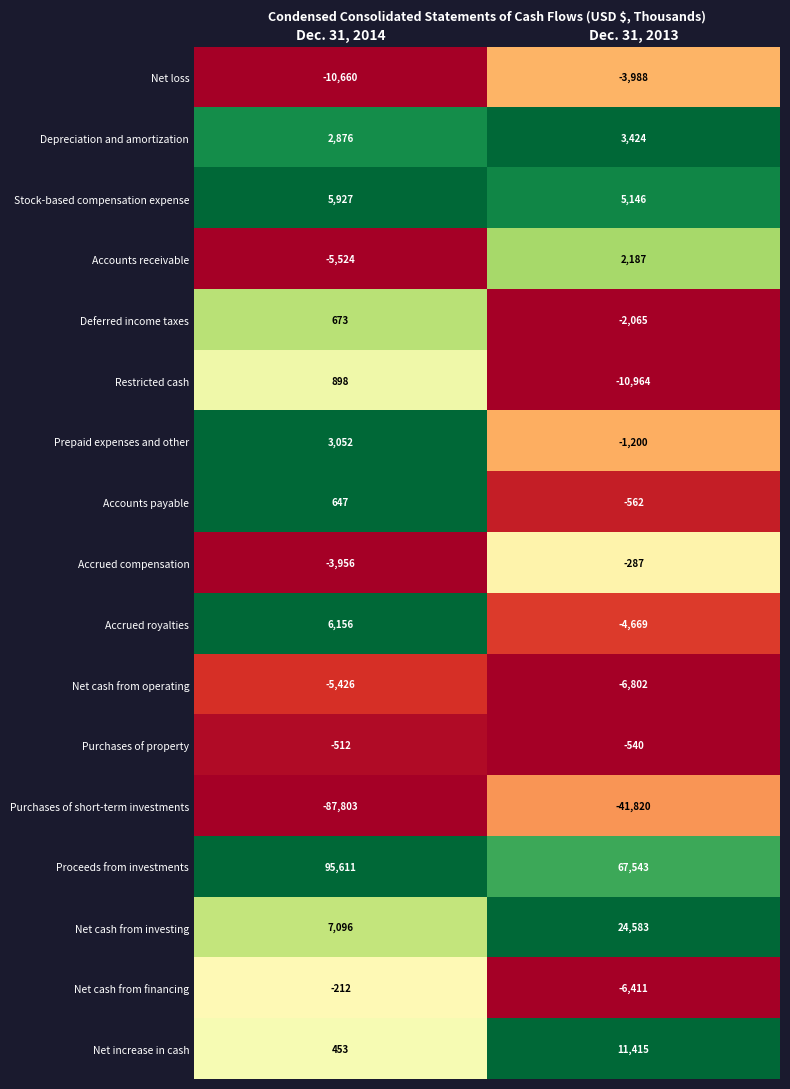

Read the Net cash from financing value at Dec. 31, 2014, to the nearest 10.

-210